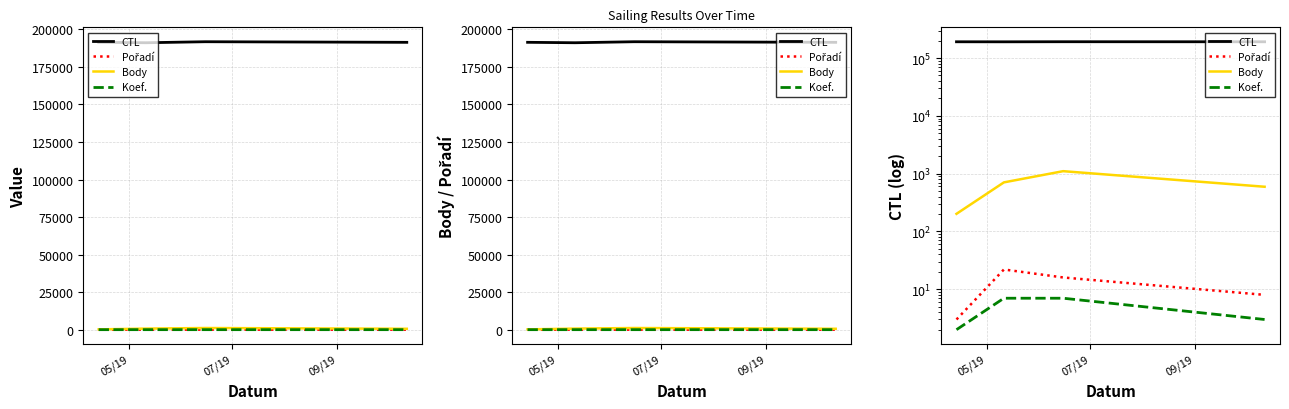

Between 05/19 and 07/19, which series saw the biggest shift?

Body